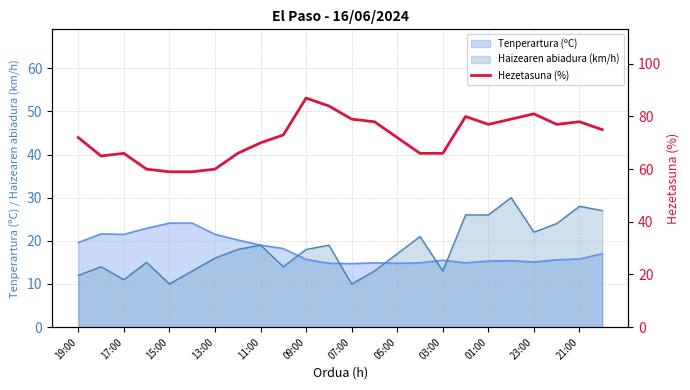

What is the maximum value for Haizearen abiadura (km/h)?

30.0